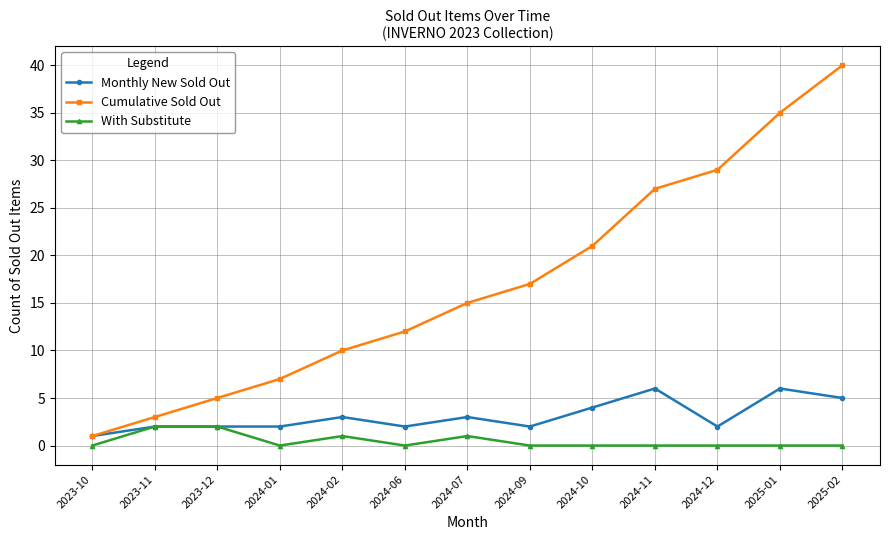

List the series in order of their overall mean, highest first.

Cumulative Sold Out, Monthly New Sold Out, With Substitute